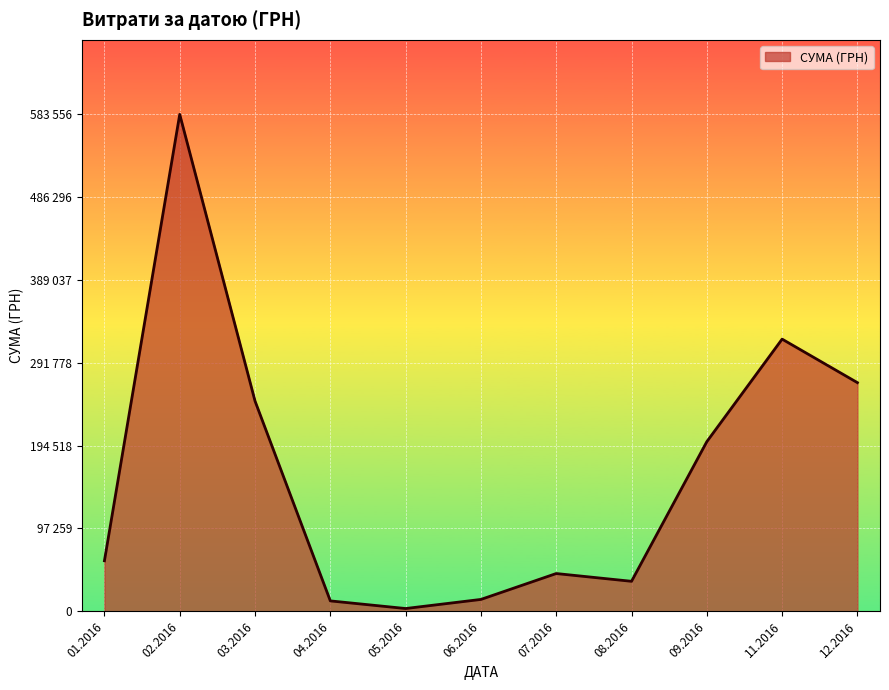

How many interior local peaks (higher than both neighbors) does the data have?

3